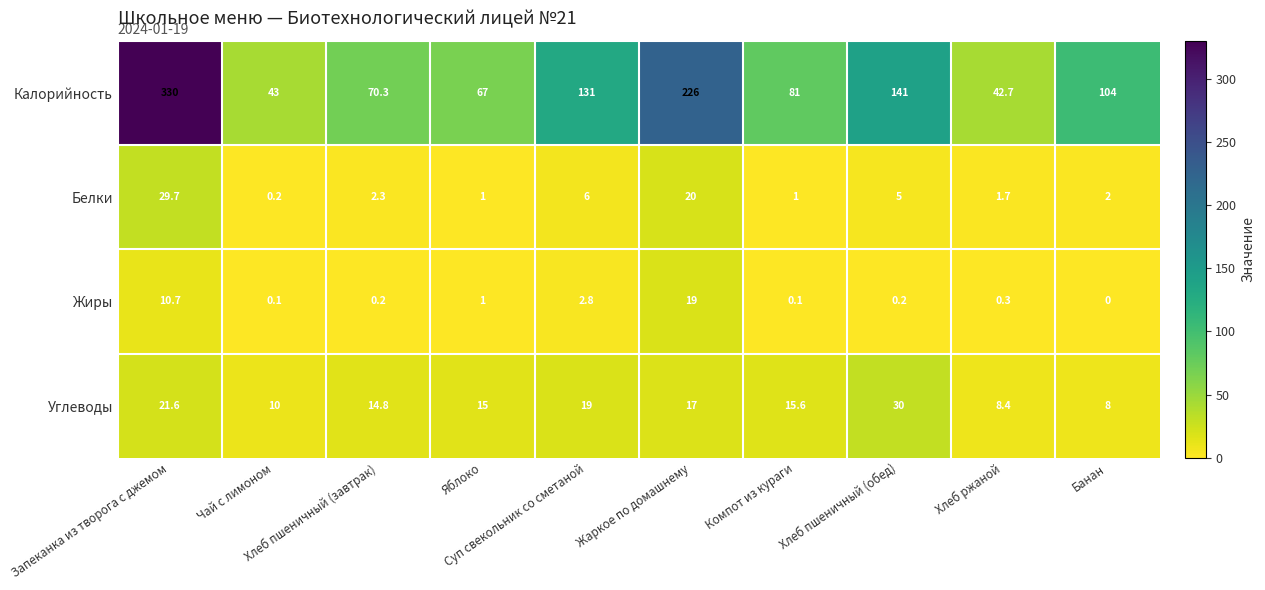

What is the sum of all Жиры values?

34.4